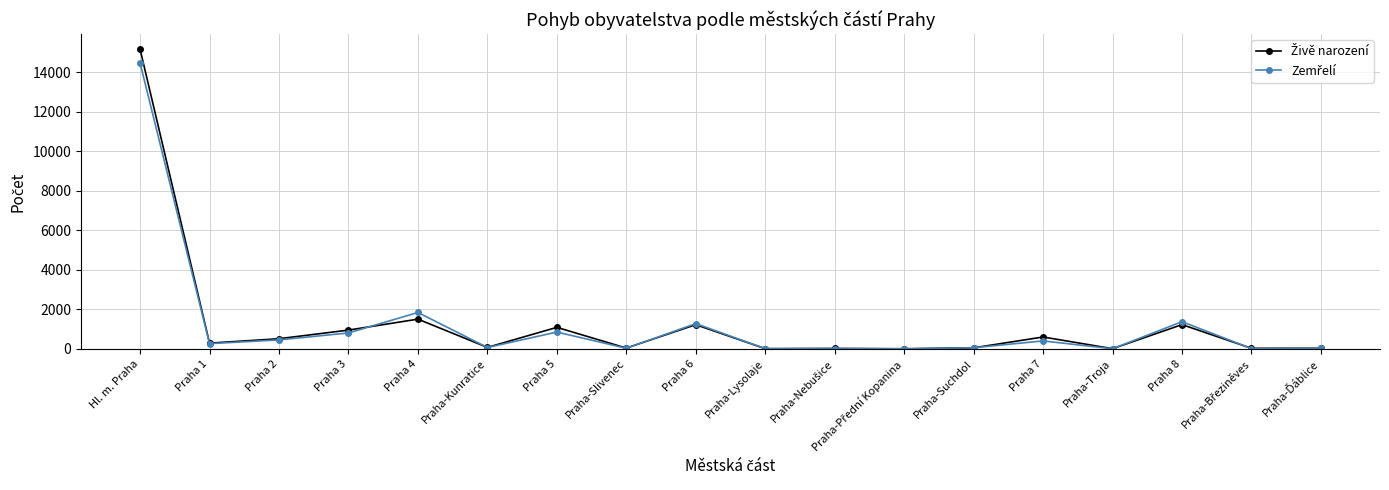

What is the label of the 2nd point from the left?

Praha 1